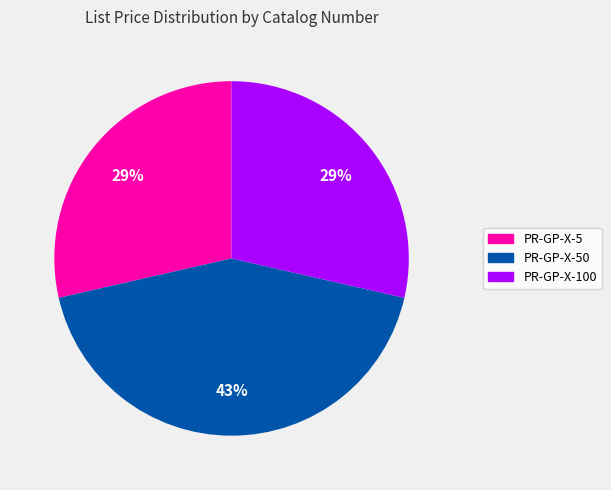

Is there a majority slice in this chart?

No